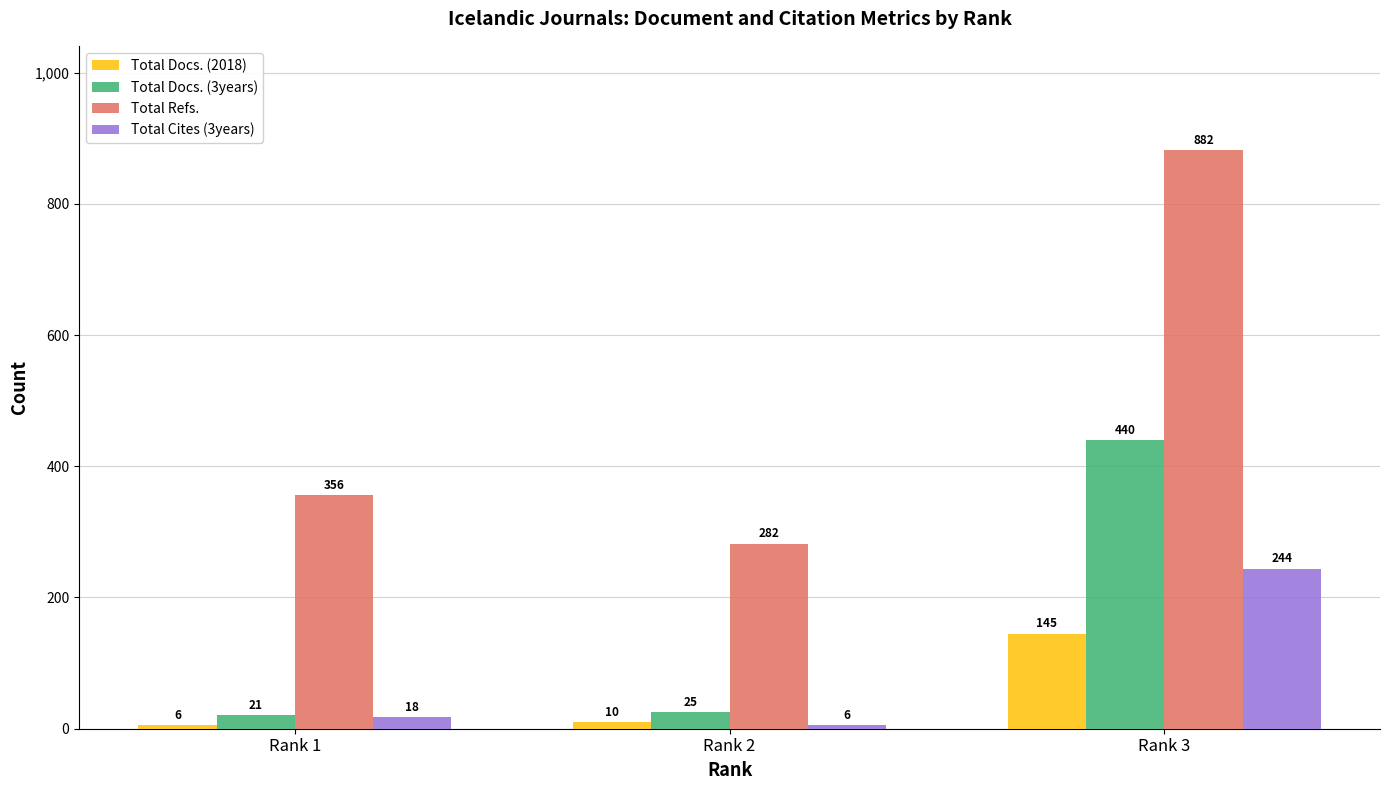

Reading left to right, extract all data points from this chart.

Total Docs. (2018): 6	10	145
Total Docs. (3years): 21	25	440
Total Refs.: 356	282	882
Total Cites (3years): 18	6	244